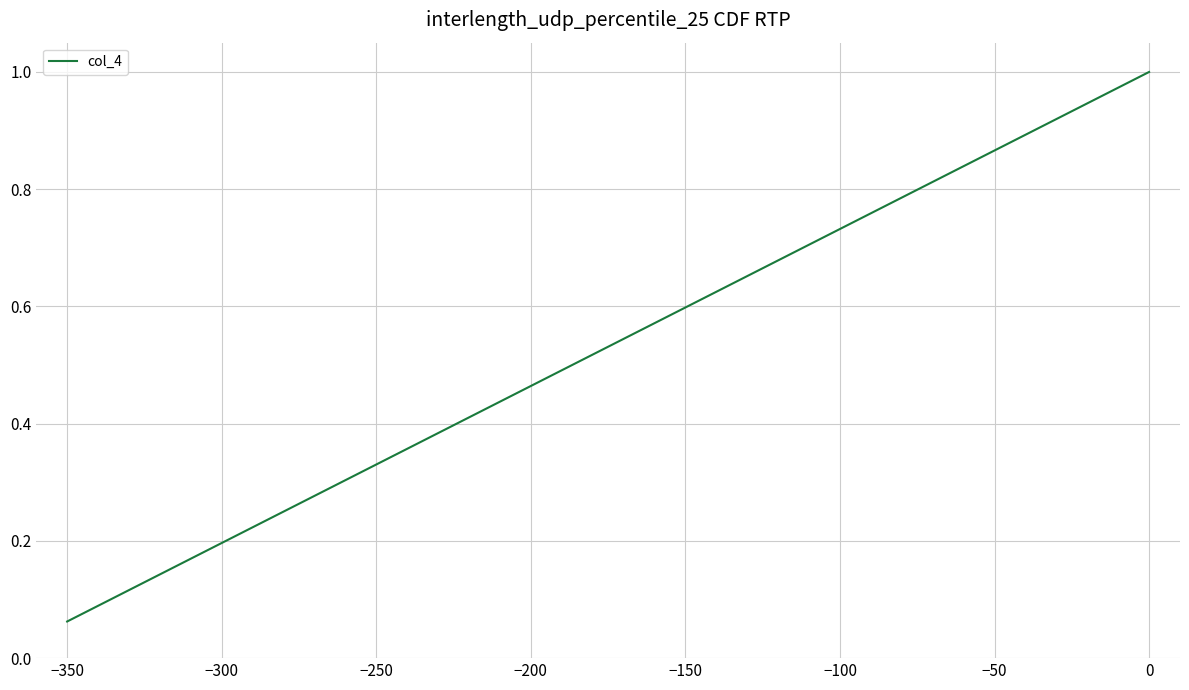

What is the greatest value displayed?

1.0